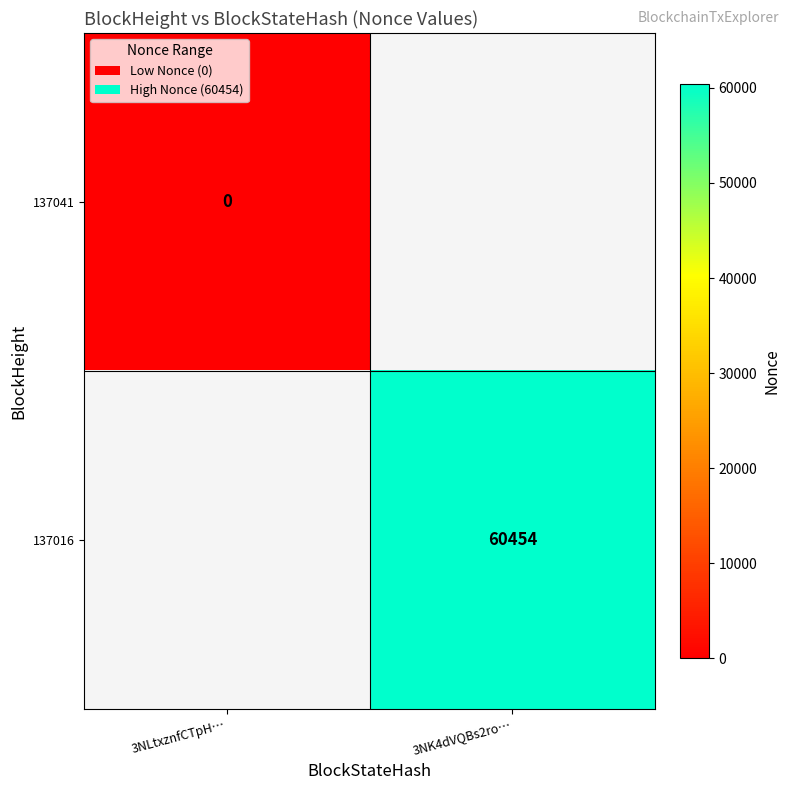

Is it true that 137016 equals 60454 at 3NK4dVQBs2ro…?

True